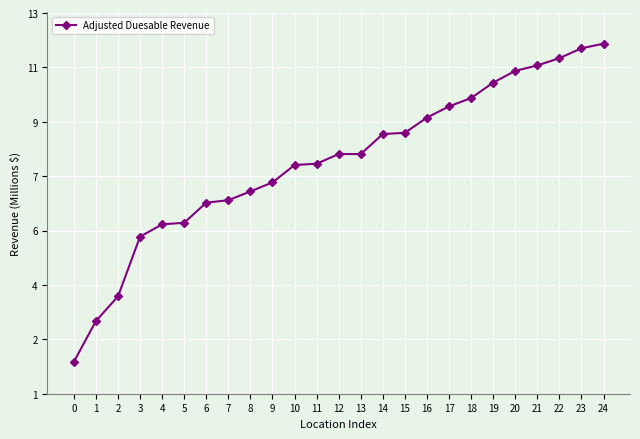

What is the sum of all values?

198.1